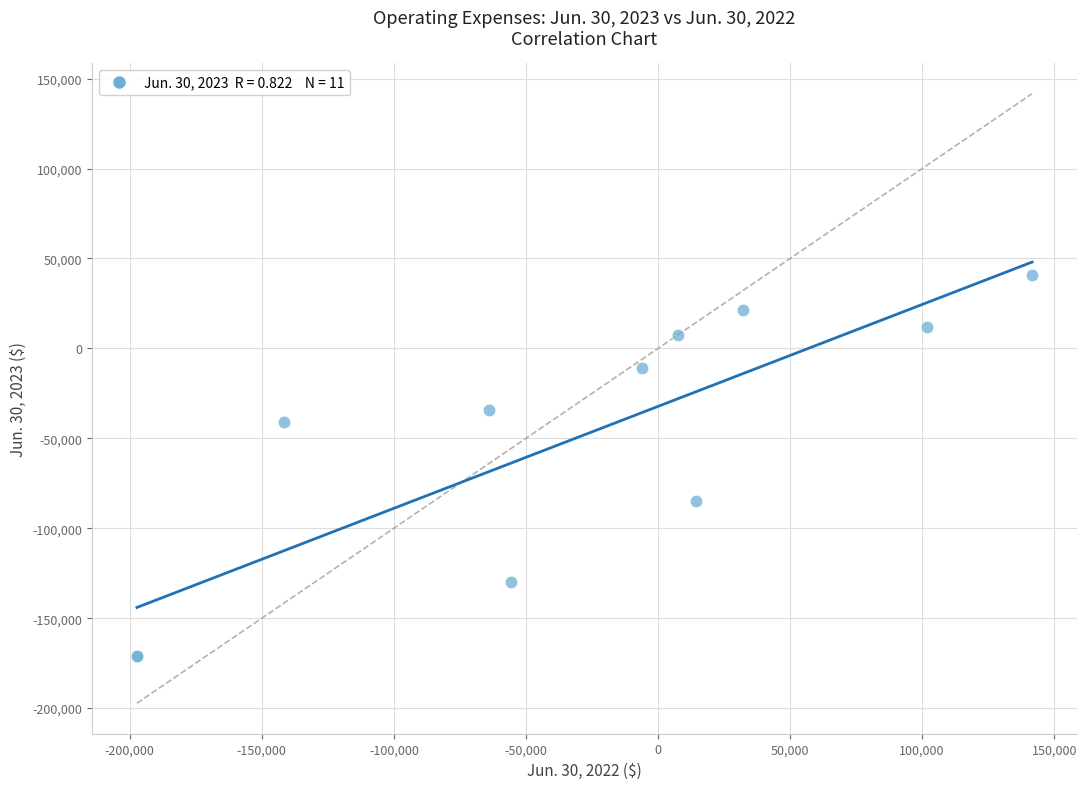

What Y value in the scatter plot is closest to -65025?

-84795